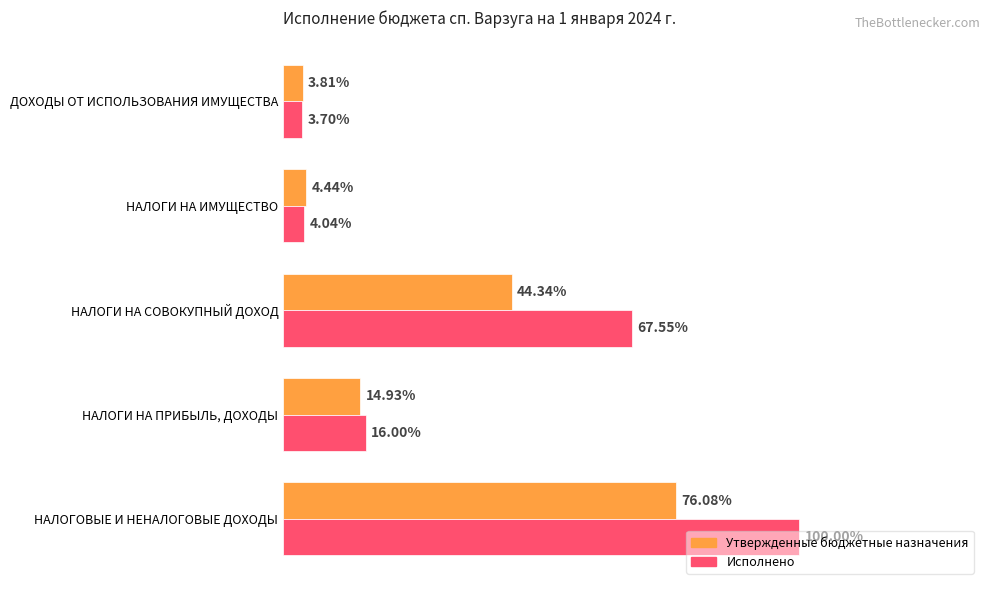

List the series in order of their peak value, lowest first.

Утвержденные бюджетные назначения, Исполнено